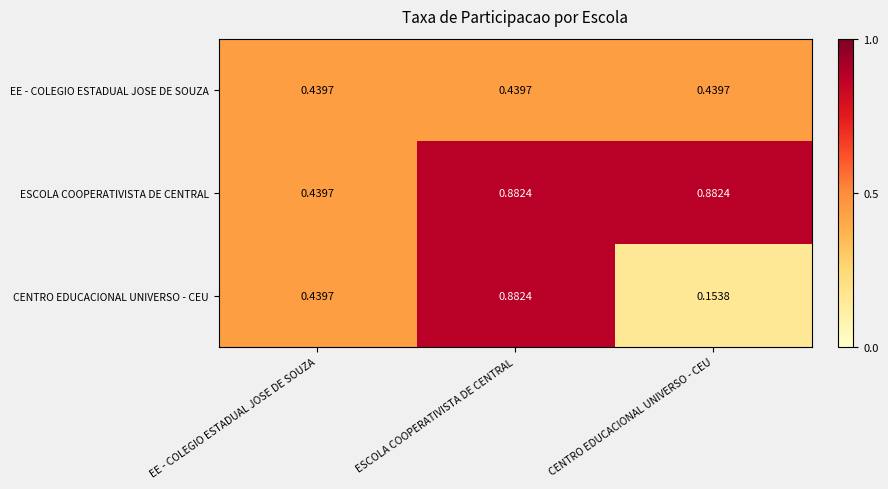

How many series are shown in this chart?

3